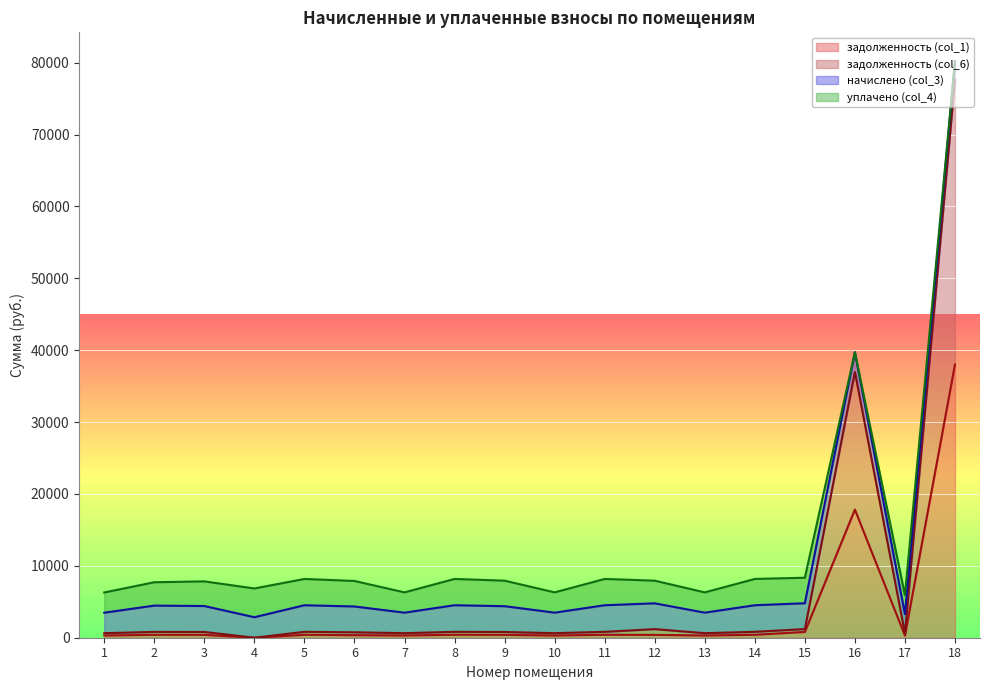

True or false: задолженность (col_6) has a value of 821.8 at 5.

True